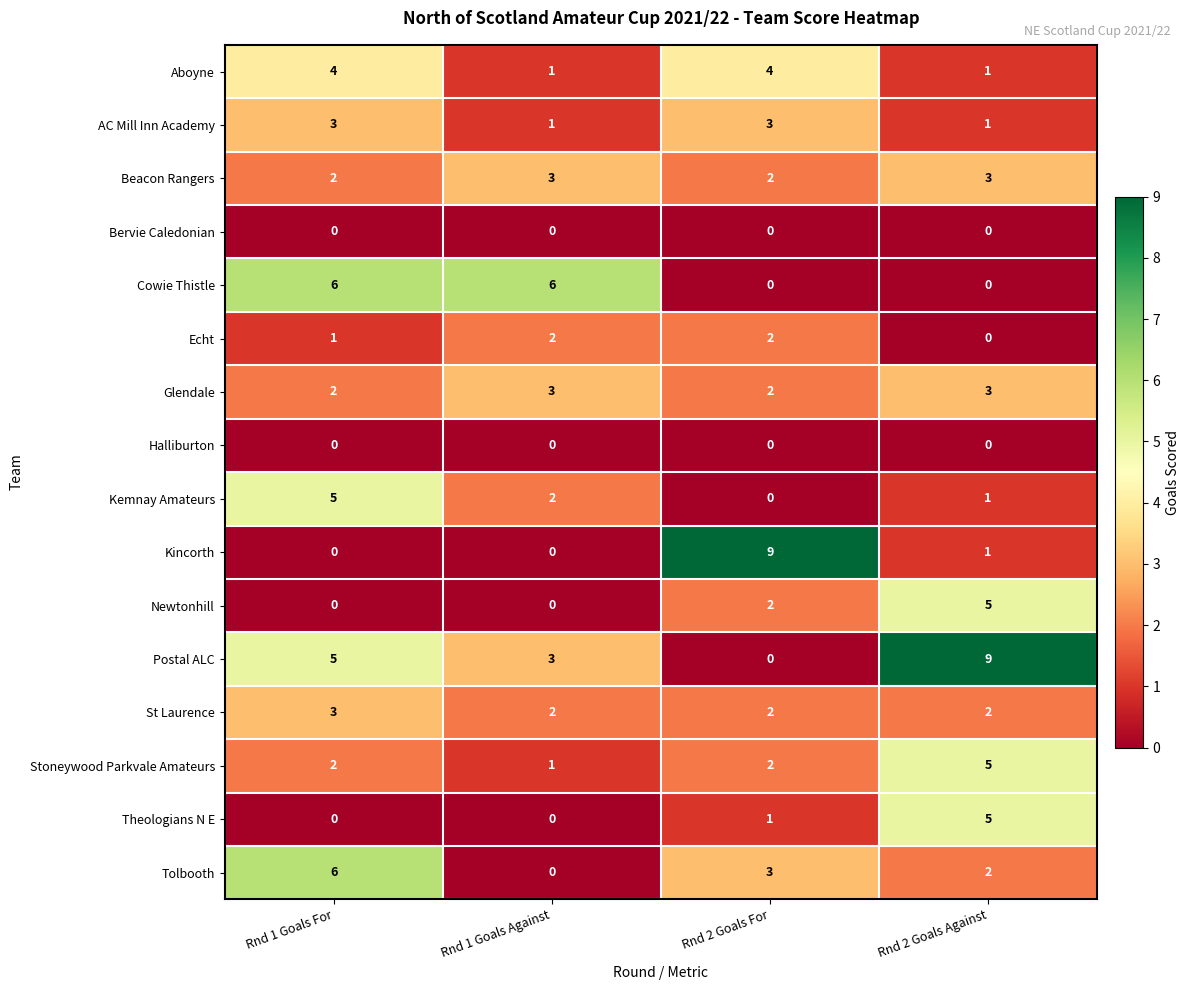

What is the maximum value shown in the chart?

9